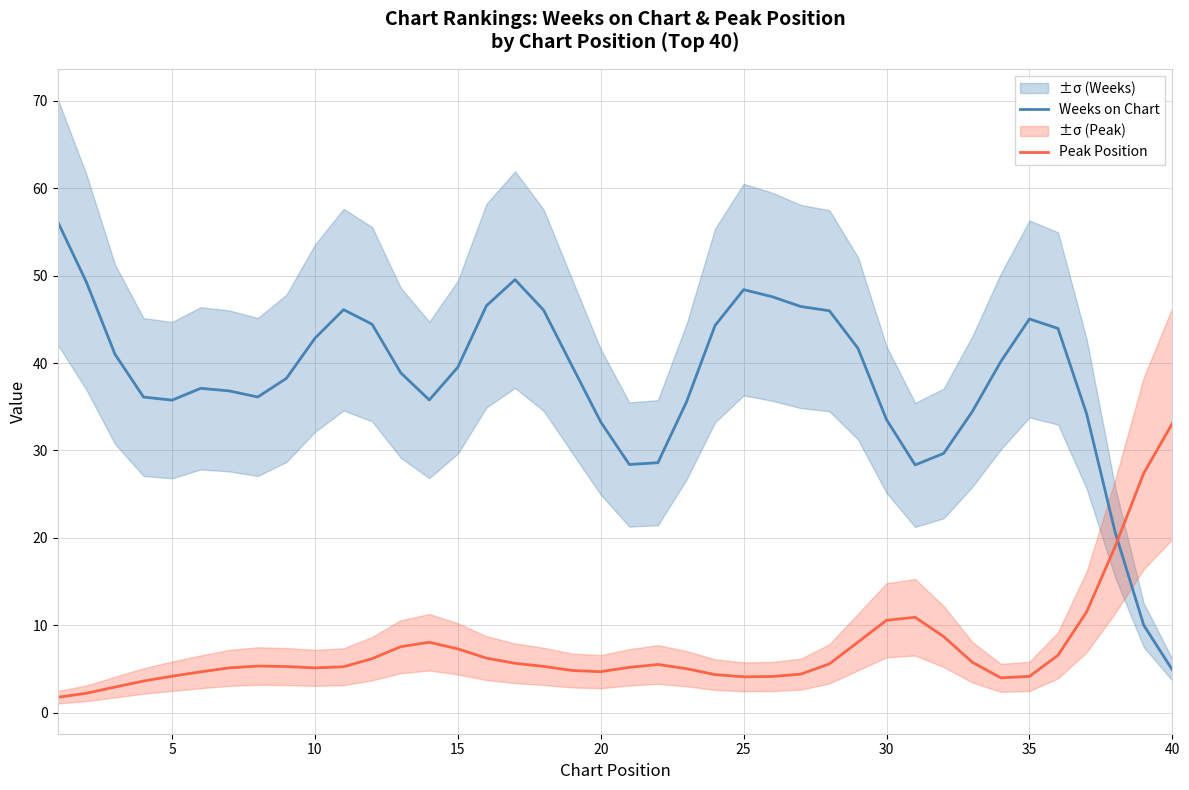

What are all the series names shown in the legend?

Weeks on Chart, Peak Position